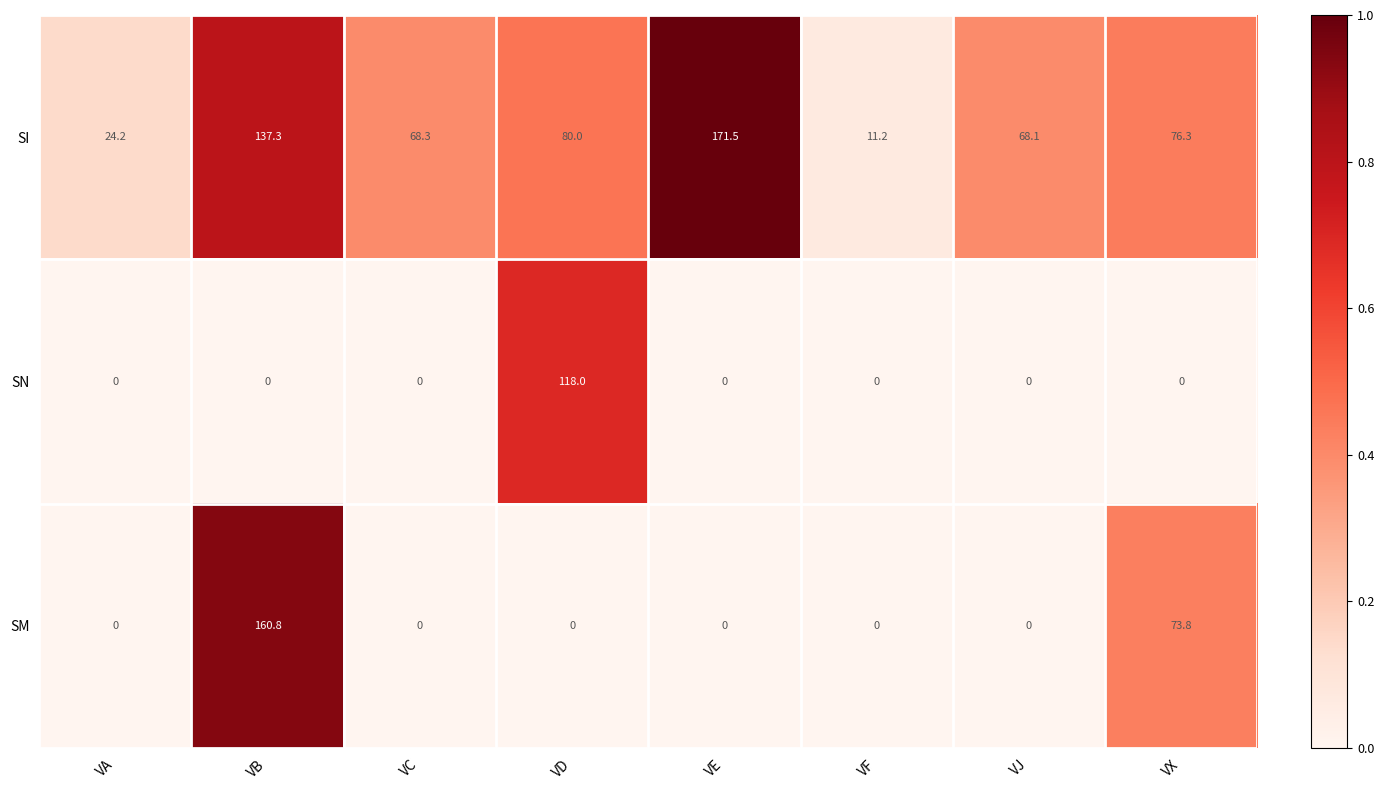

List the series in order of their overall mean, lowest first.

SN, SM, SI